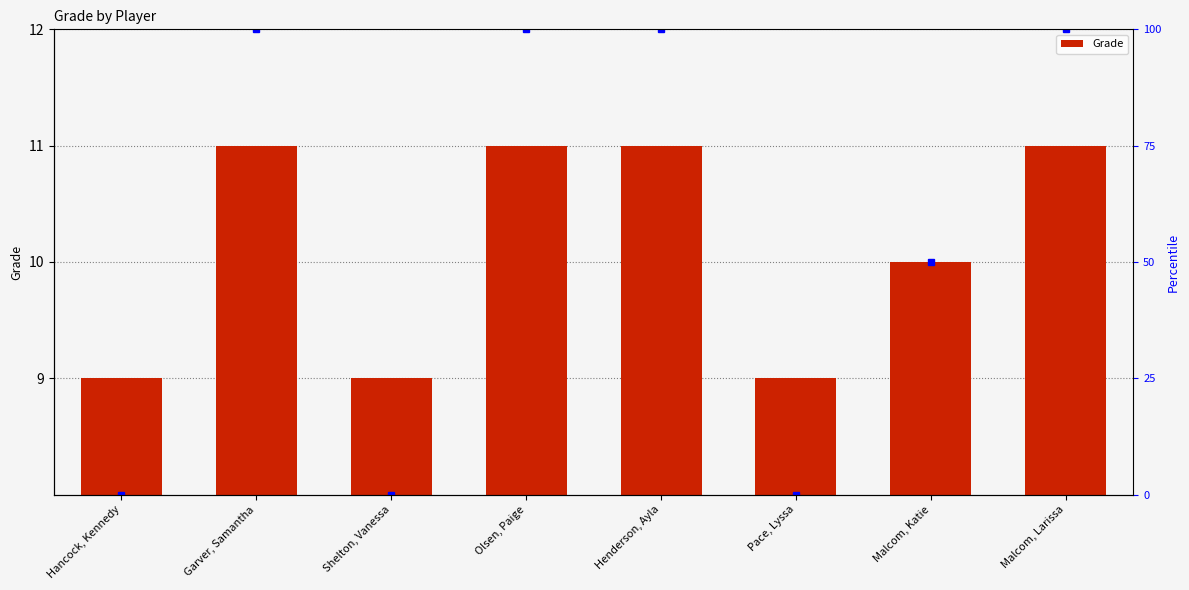

Reading left to right, list all the values displayed in this chart.

Hancock, Kennedy=9	Garver, Samantha=11	Shelton, Vanessa=9	Olsen, Paige=11	Henderson, Ayla=11	Pace, Lyssa=9	Malcom, Katie=10	Malcom, Larissa=11